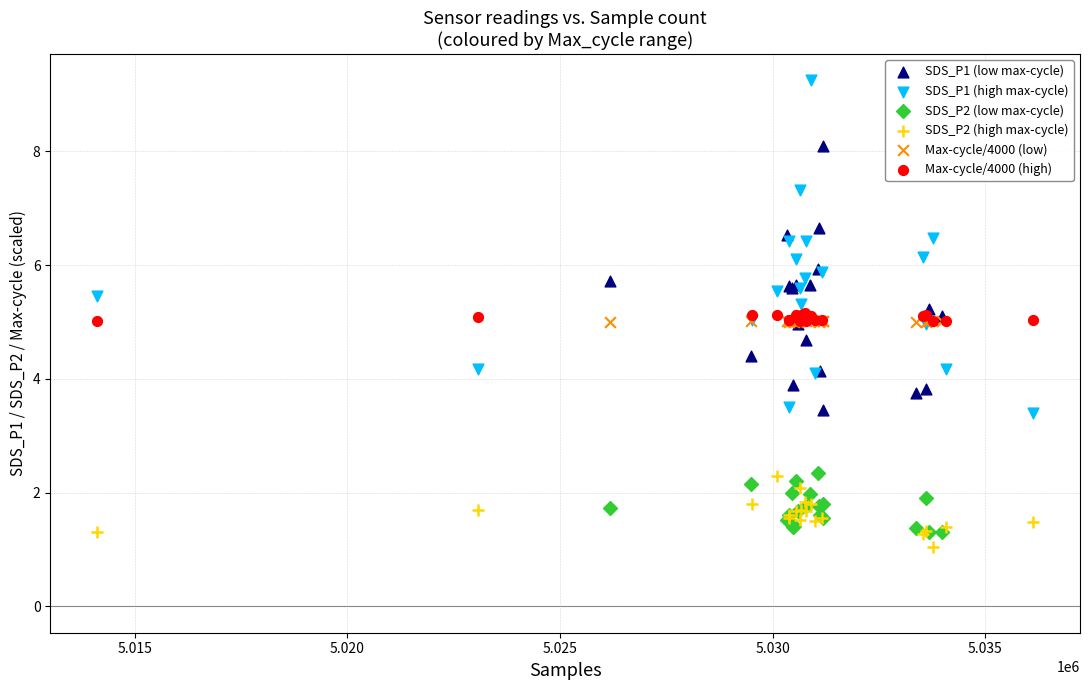

Which series reaches the maximum Y coordinate?

SDS_P1 (high max-cycle)